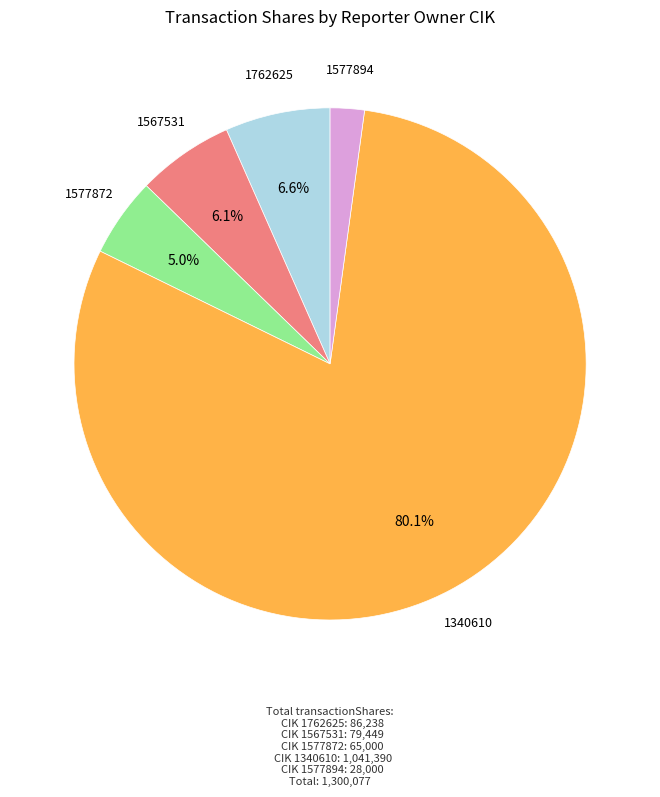

Is there any slice that represents more than half of the pie?

Yes